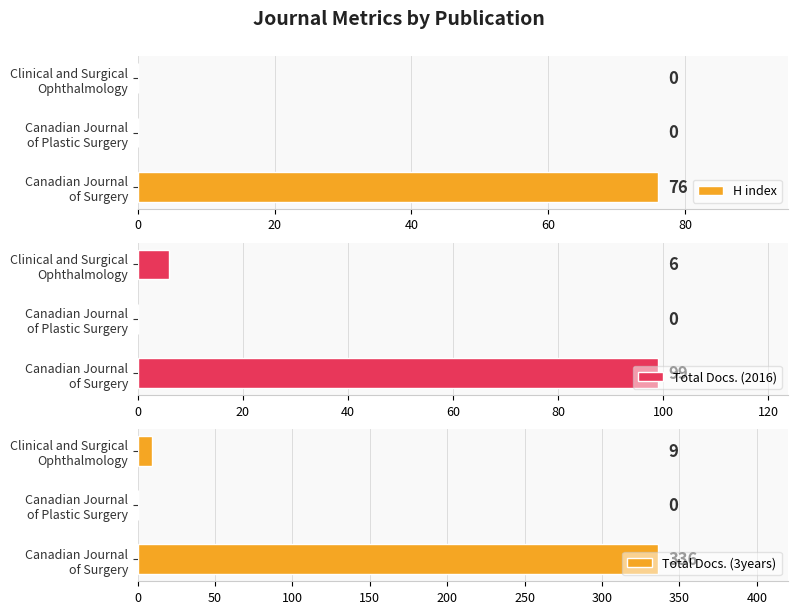

The value of Total Docs. (2016) at 0 is 30. True or false?

False